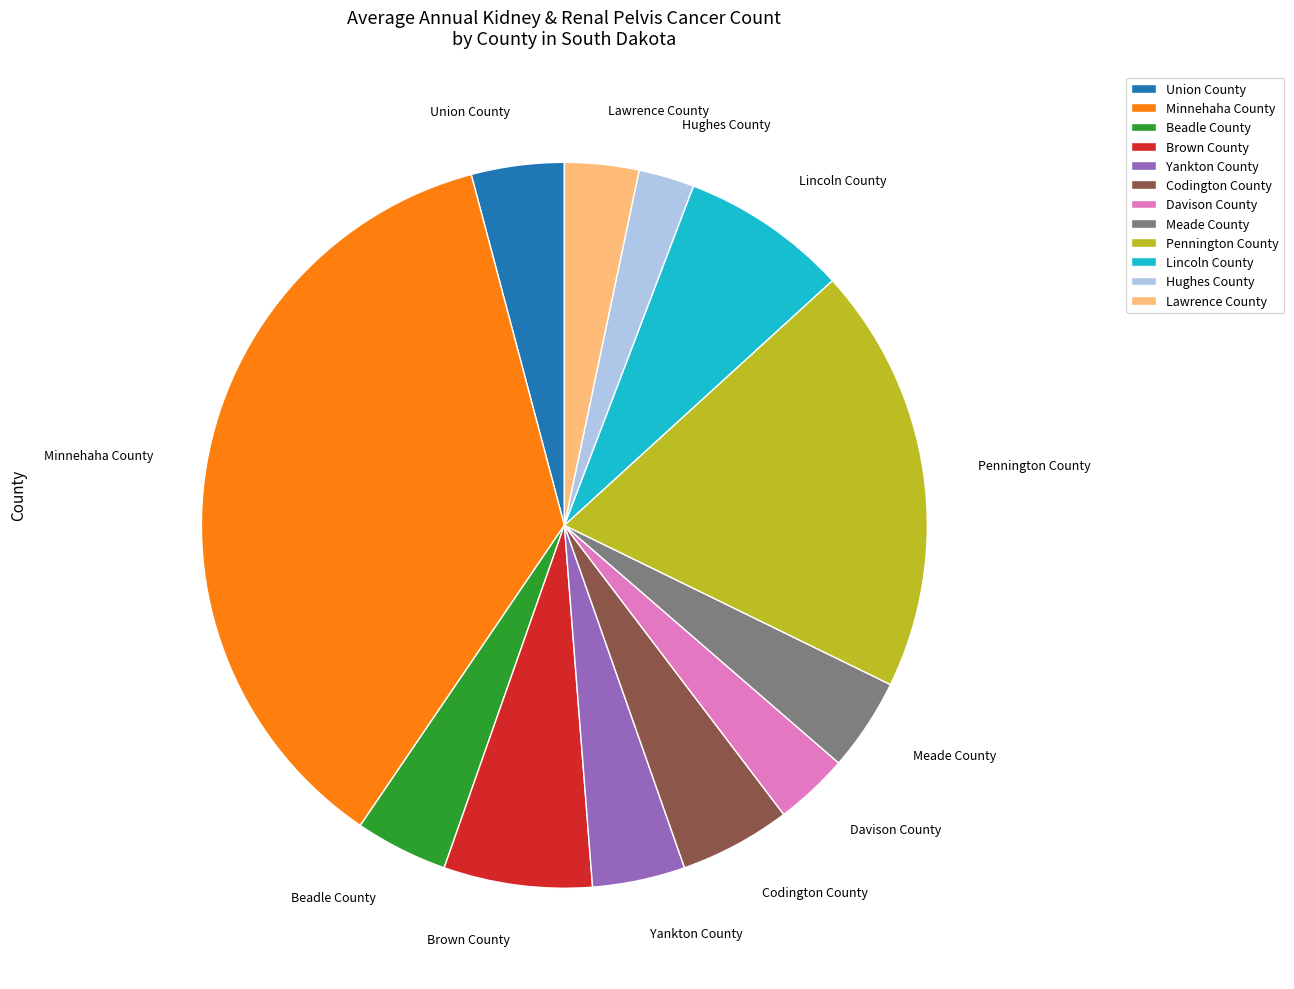

Is the sum of Lincoln County and Pennington County greater than half?

No